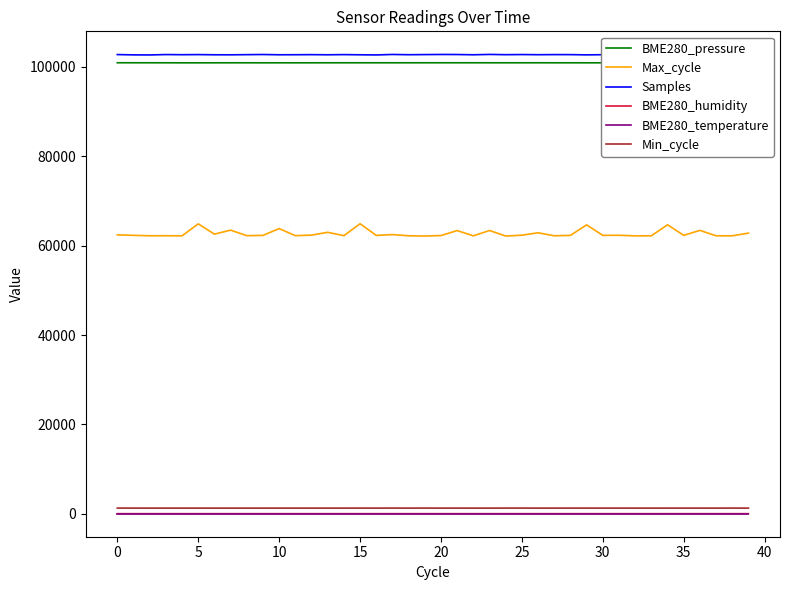

Which series changed the most between 21 and 38?

Max_cycle